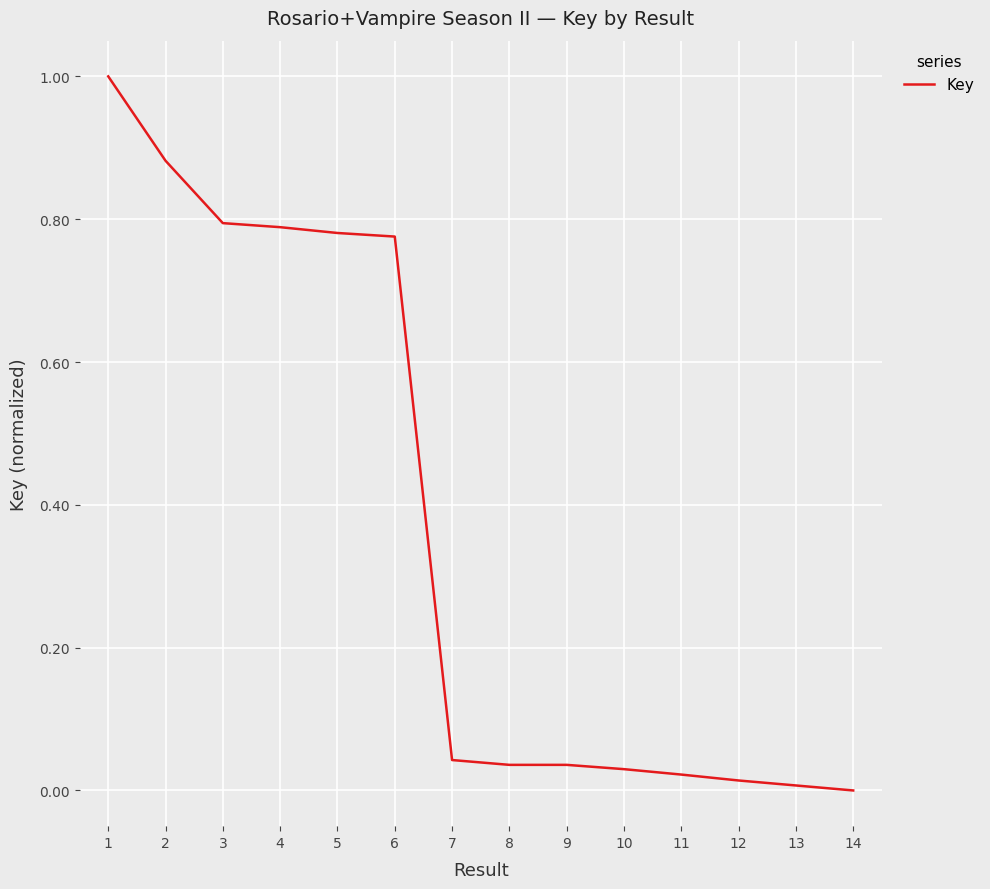

Is it true that the value at 6 is 1.3?

False